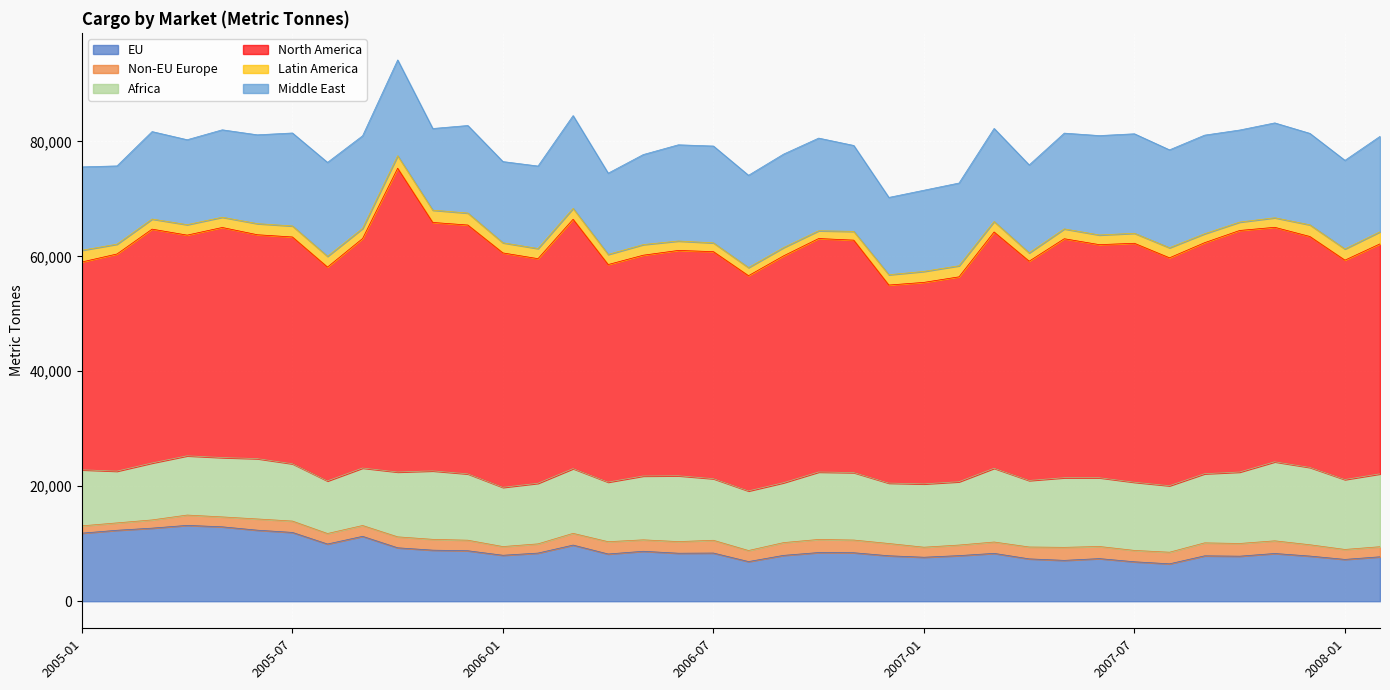

True or false: Middle East has a value of 16196.5 at 2007-03.

True